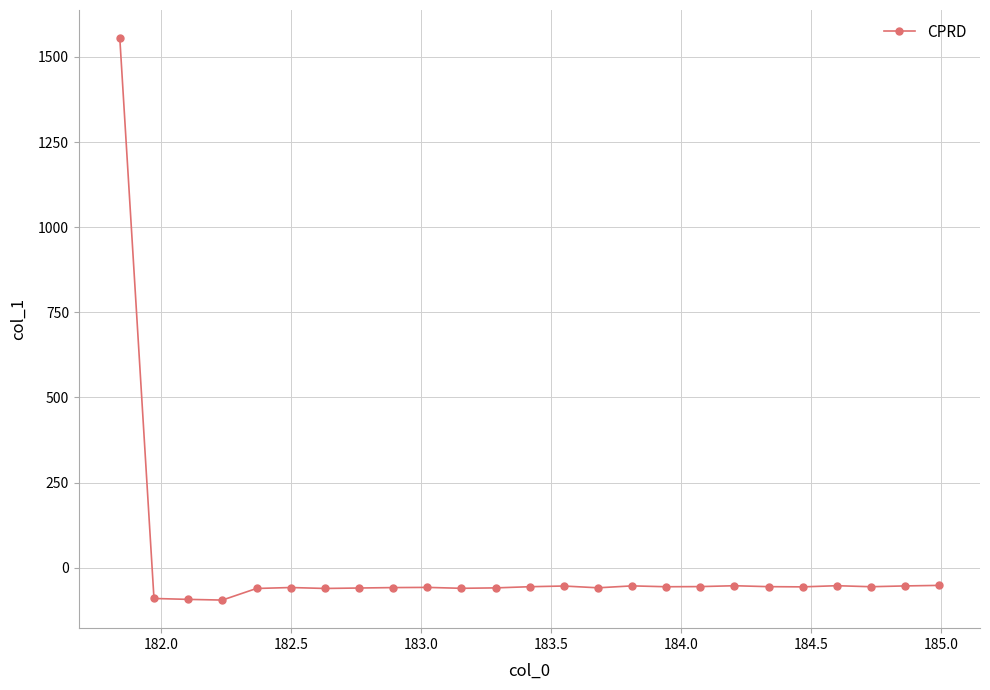

What is the sum of all values?

91.5